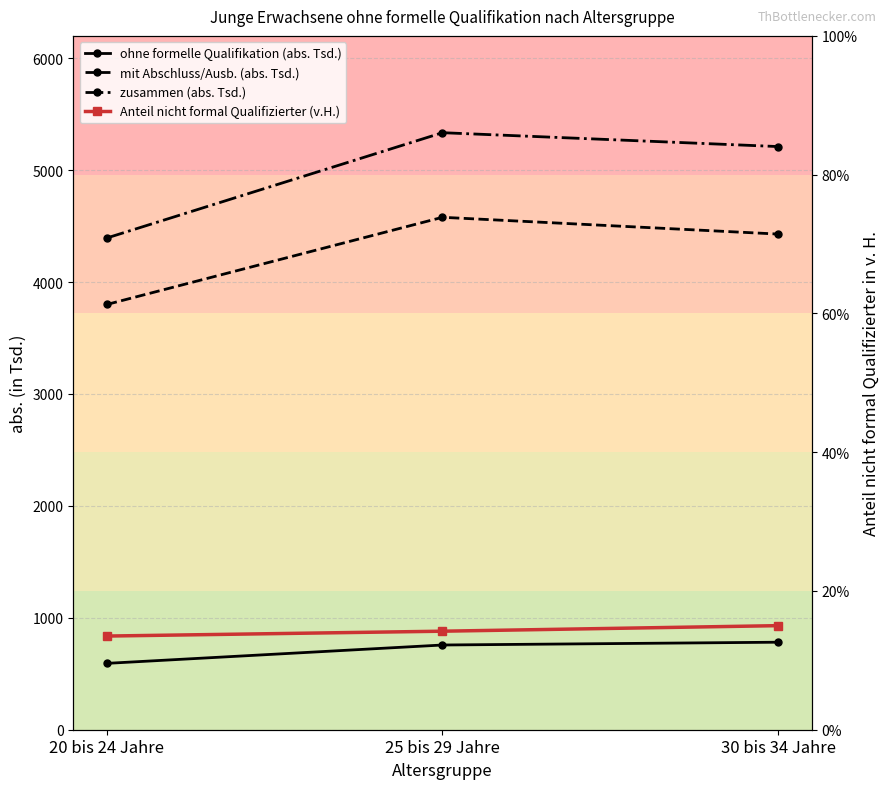

What is the label of the 2nd point from the left?

25 bis 29 Jahre